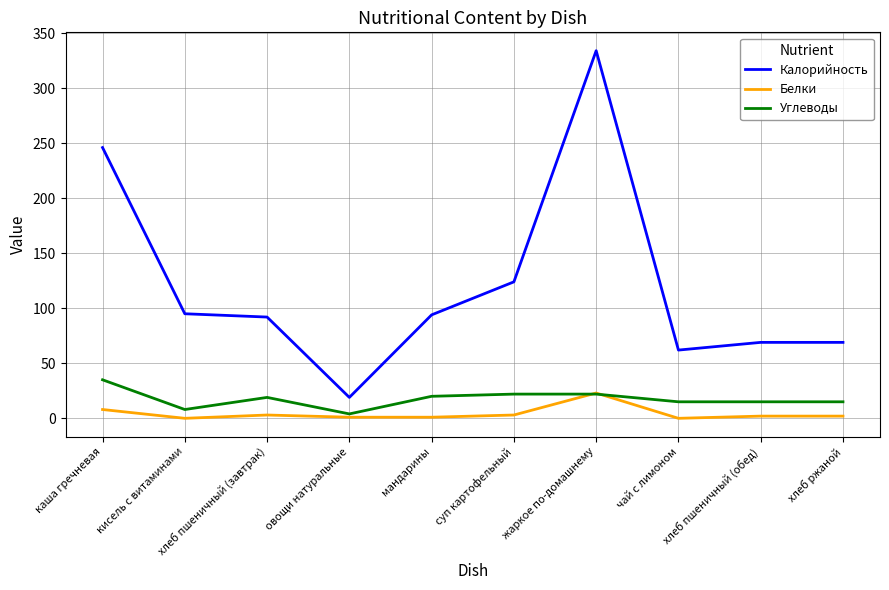

How many lines are shown in the chart?

3